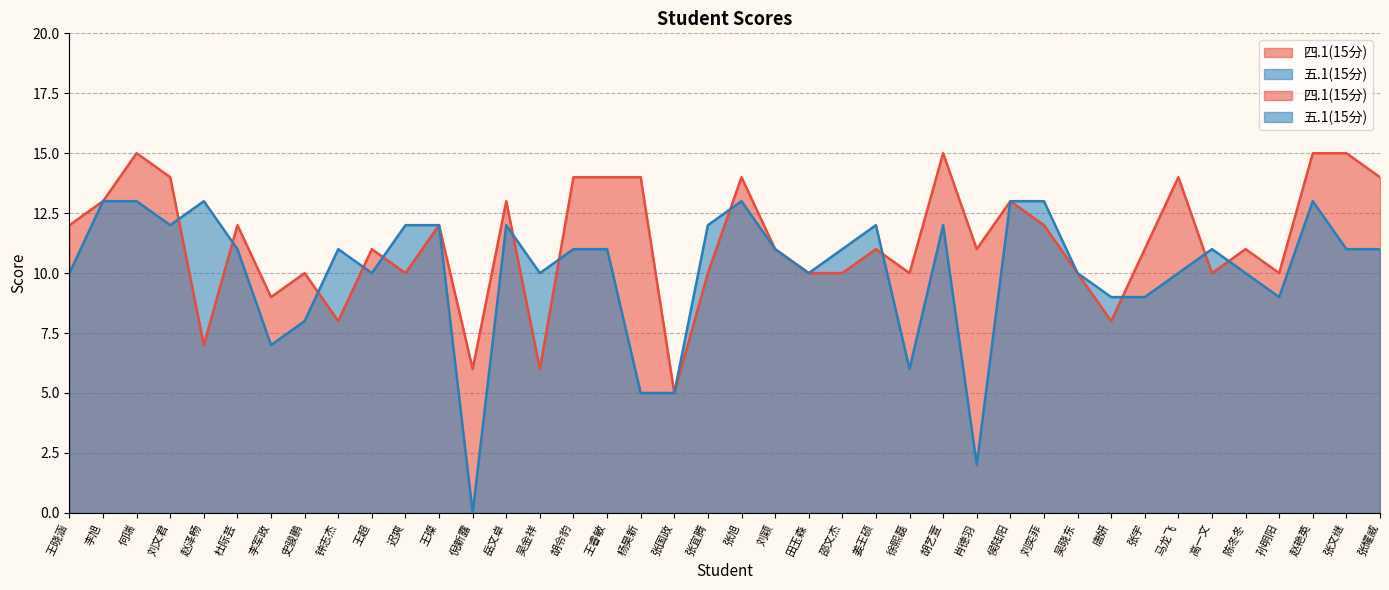

True or false: 四.1(15分) has more than 1 points higher than both neighbors.

True